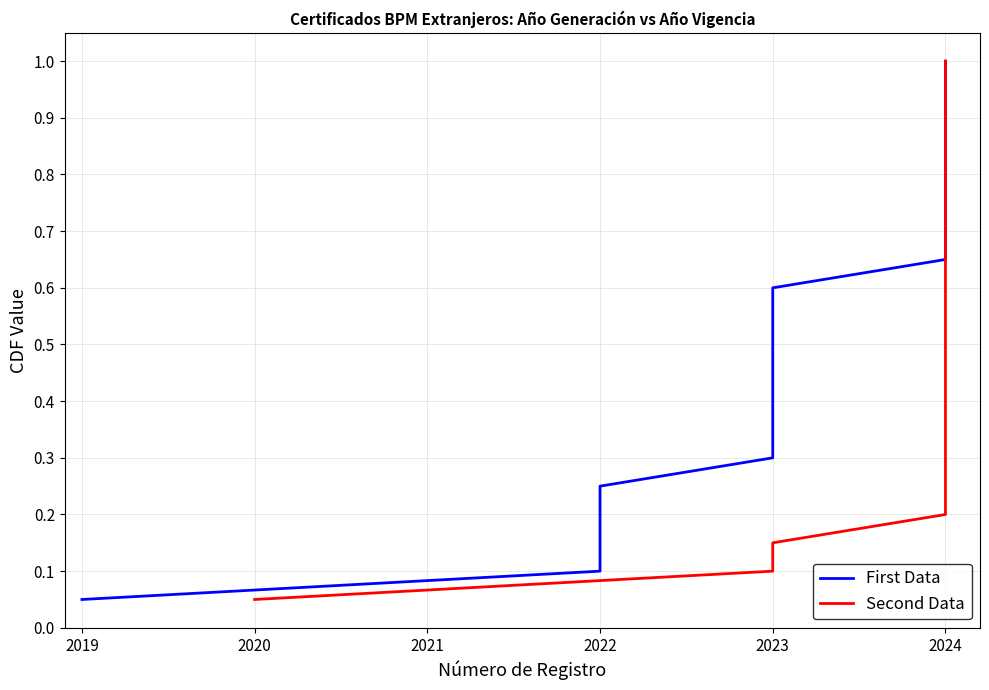

Is this an area chart (filled region under the line)?

No